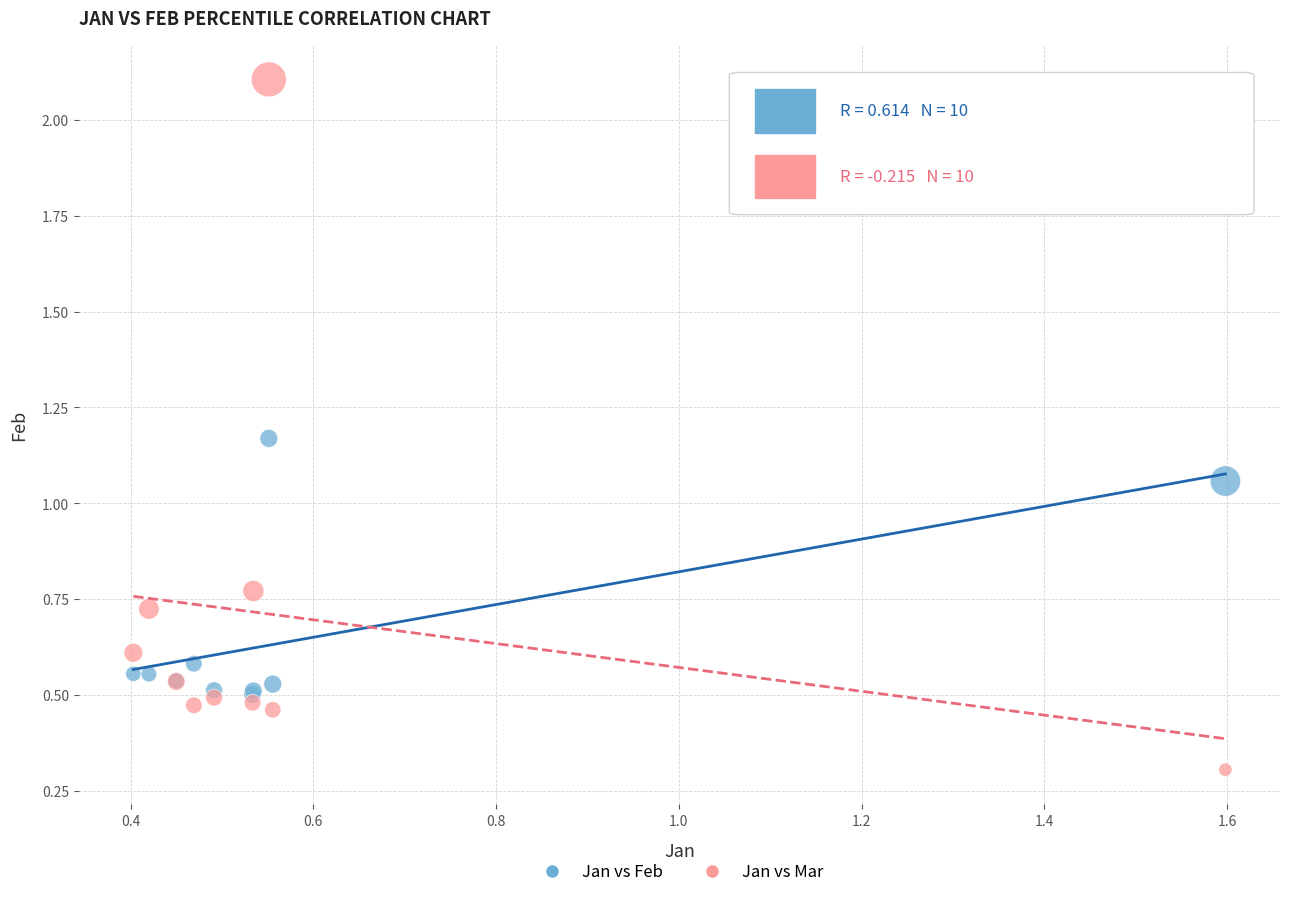

Which series has the largest Y range (max minus min)?

Jan vs Mar